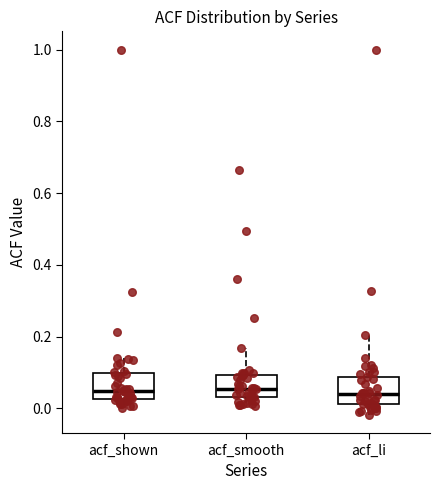

Where is the upper edge of the box for acf_li on the y-axis? The values are not printed on the chart, so give them approximately, as read against the axis.

0.08